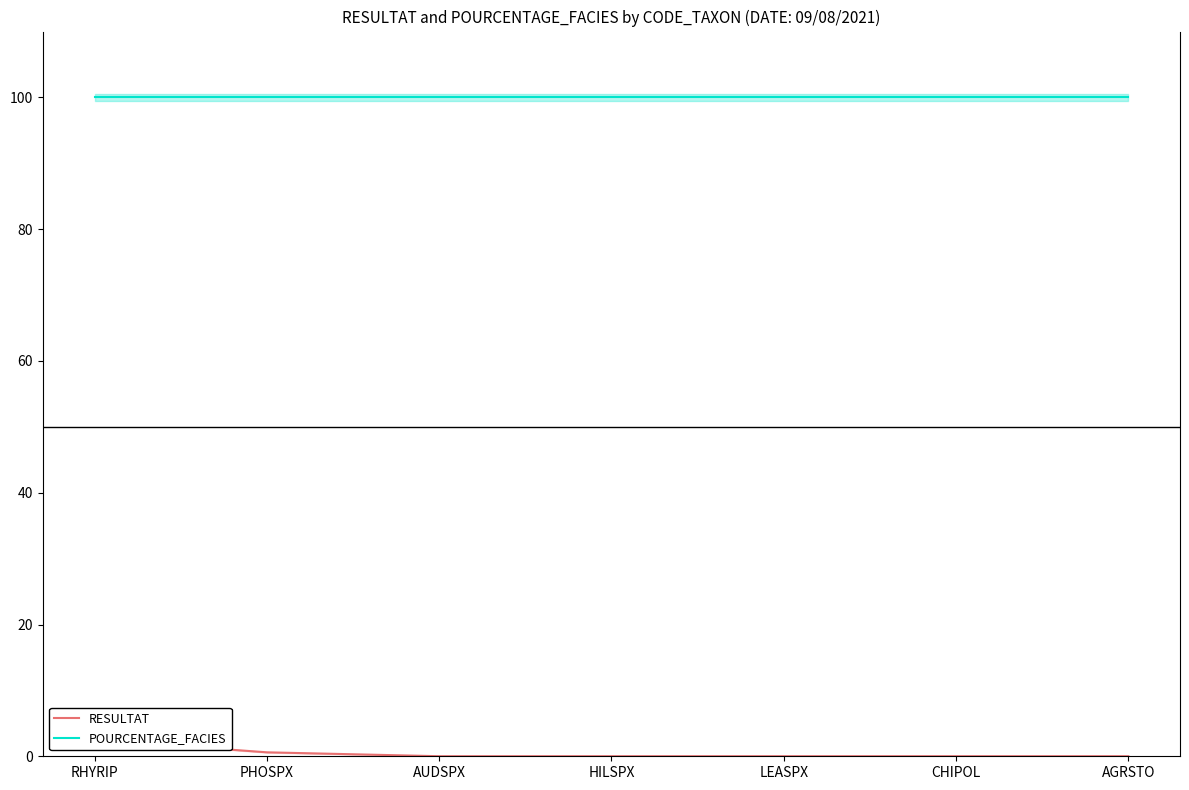

What is the difference between the maximum and second lowest values in the RESULTAT series?

2.5